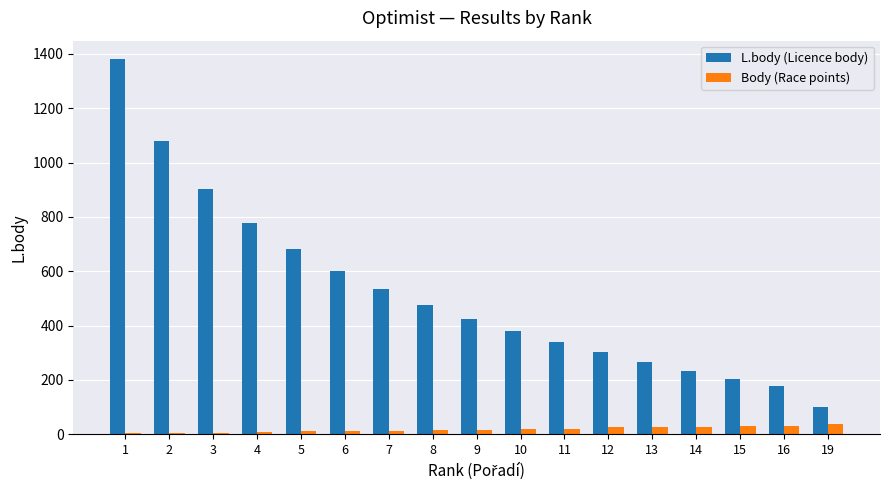

Is the value of L.body (Licence body) at 19 greater than the value of Body (Race points) at 12?

Yes